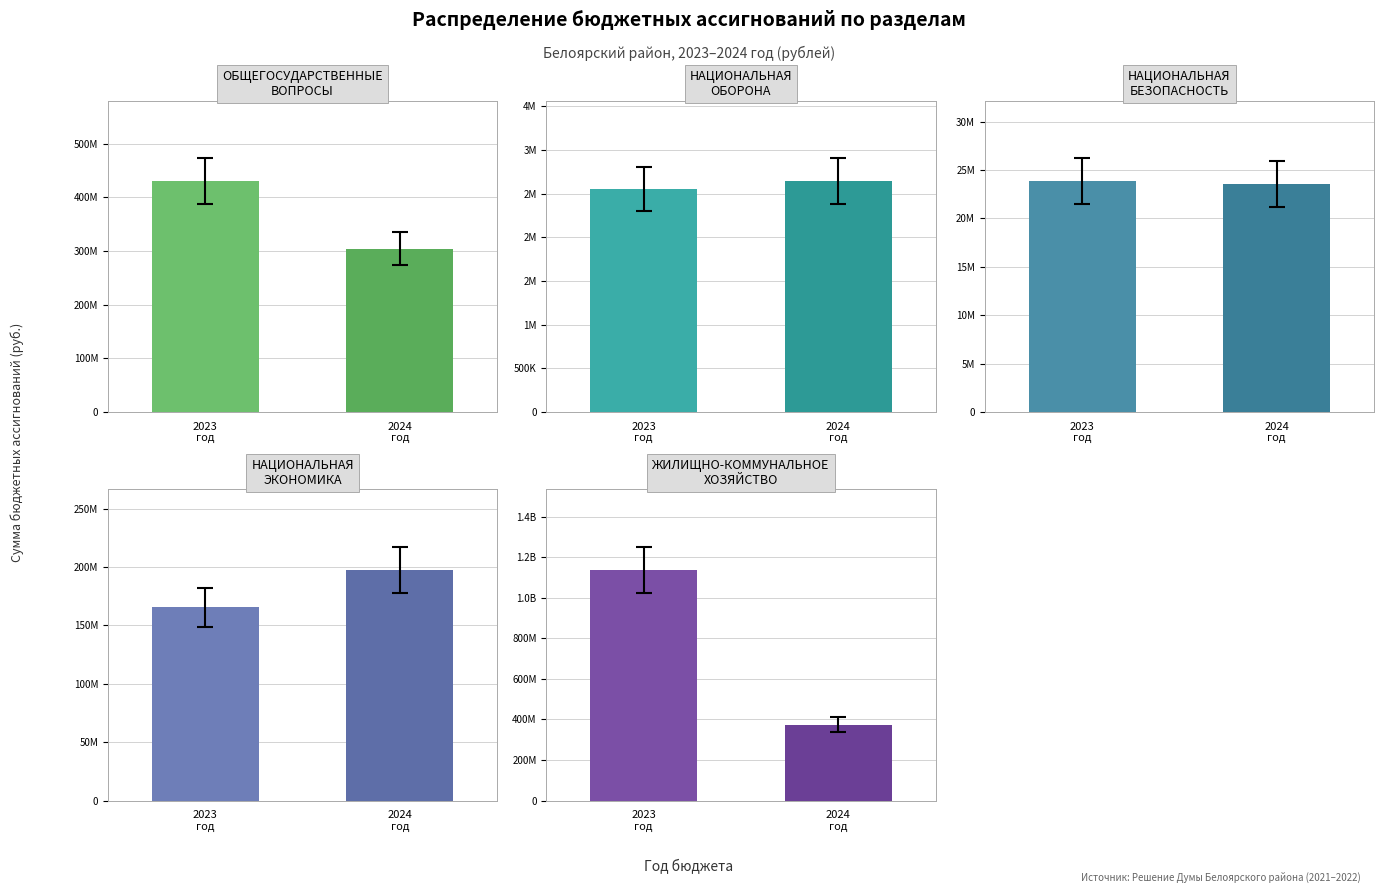

What is the sum of all 2023 год values?

1759519350.0